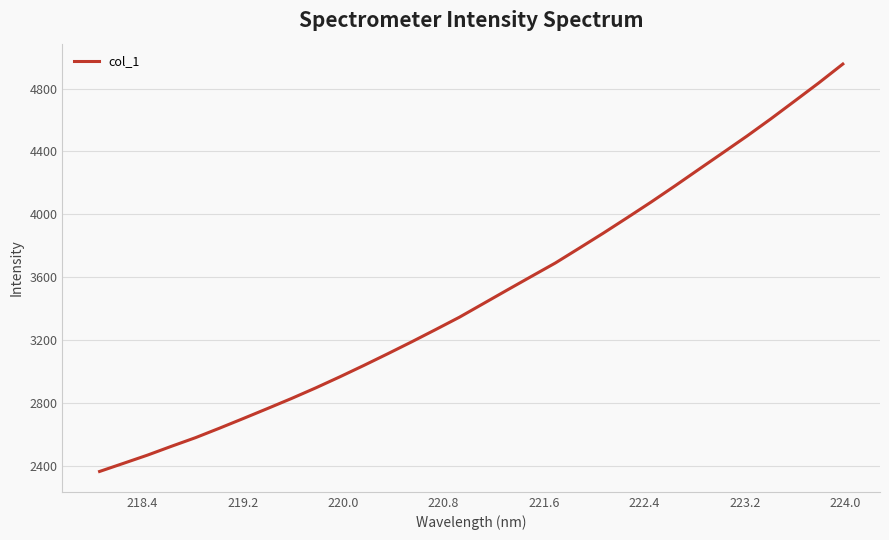

What is the greatest value displayed?

4955.5